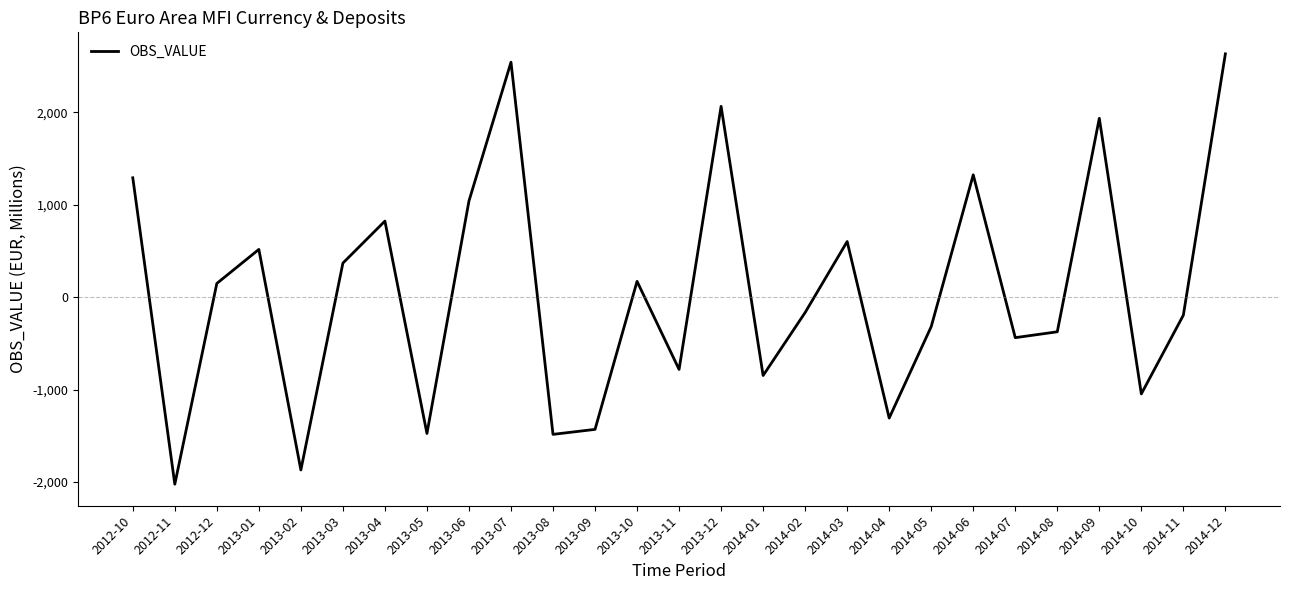

What position from the right is 2013-09?

16